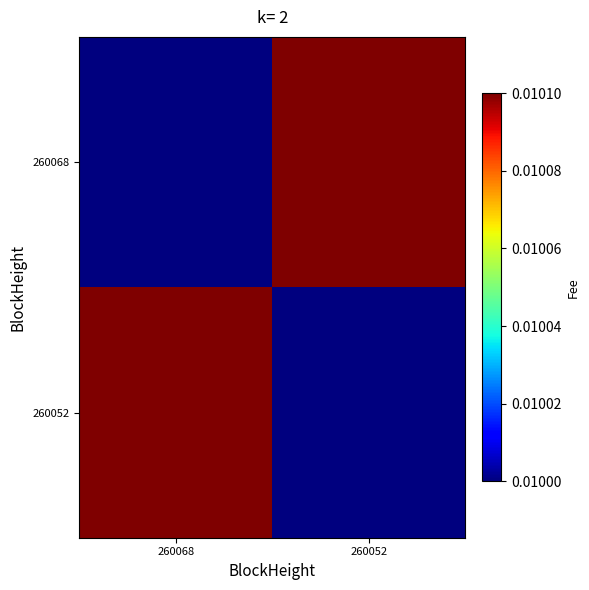

Which category has the lowest value across all series?

260068